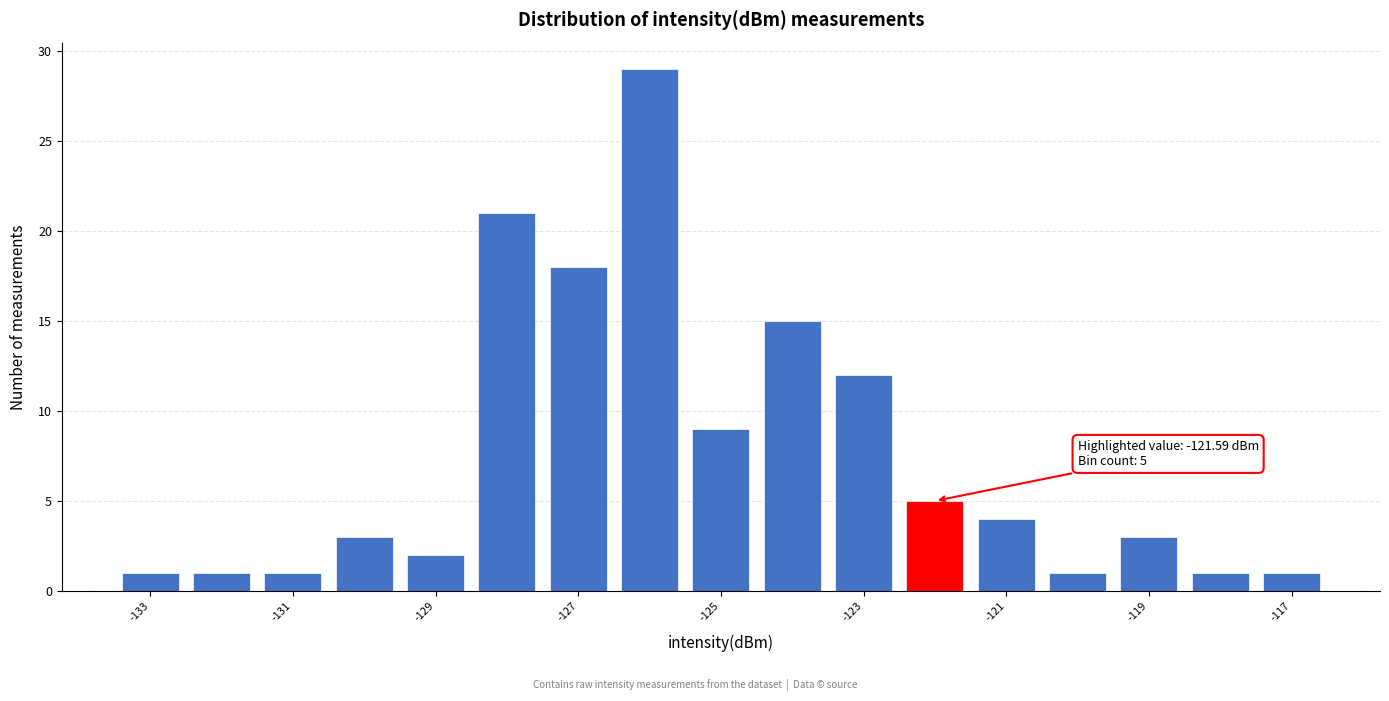

Which range on the x-axis has the tallest bar?

-126.5 to -125.5